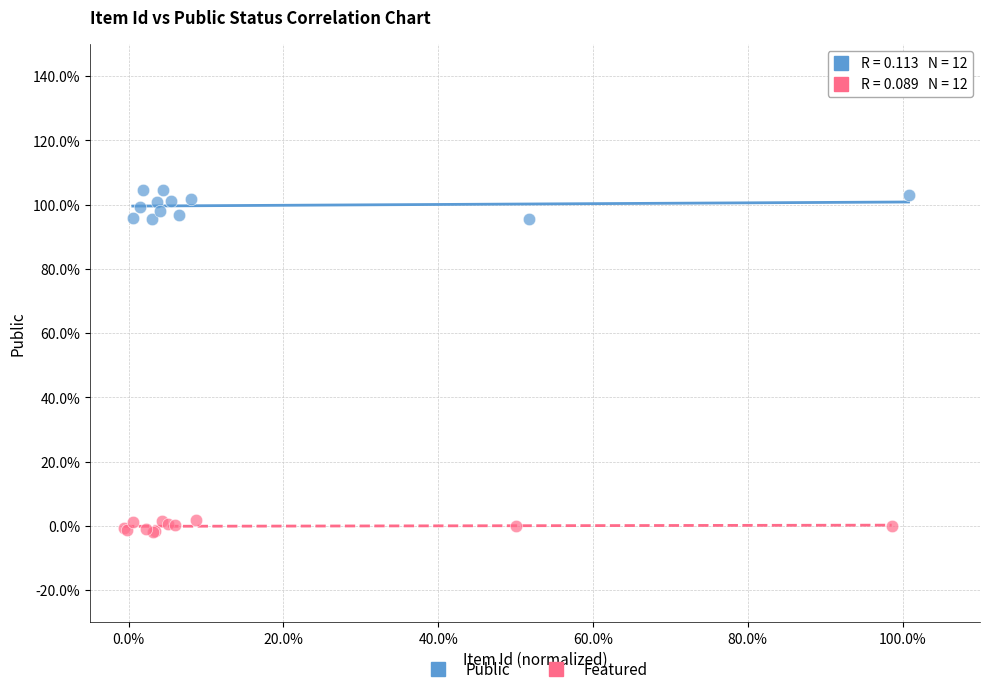

Which series reaches the maximum Y coordinate?

Public